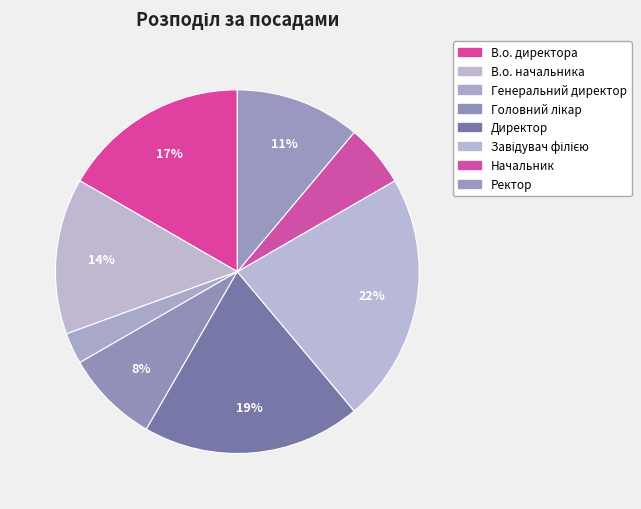

How many segments does this pie chart have?

8